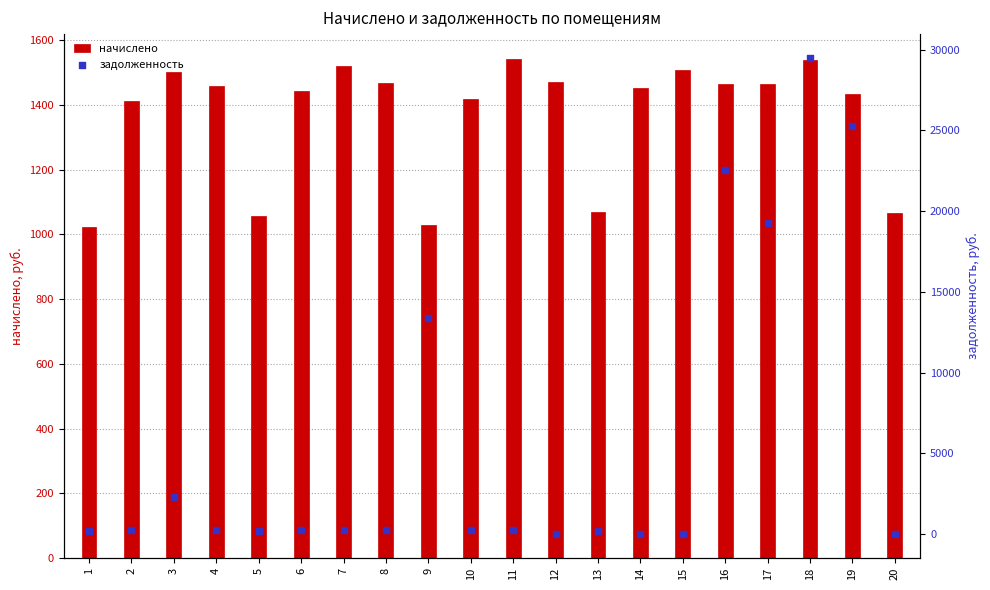

Which series contains the lowest Y value?

задолженность